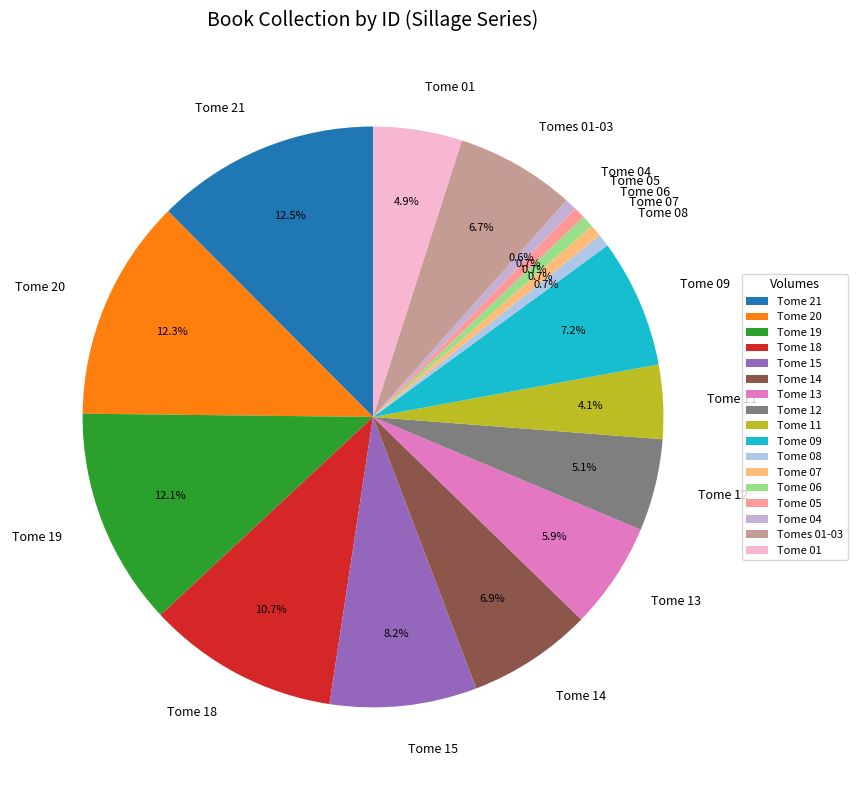

Does any single category account for the majority?

No